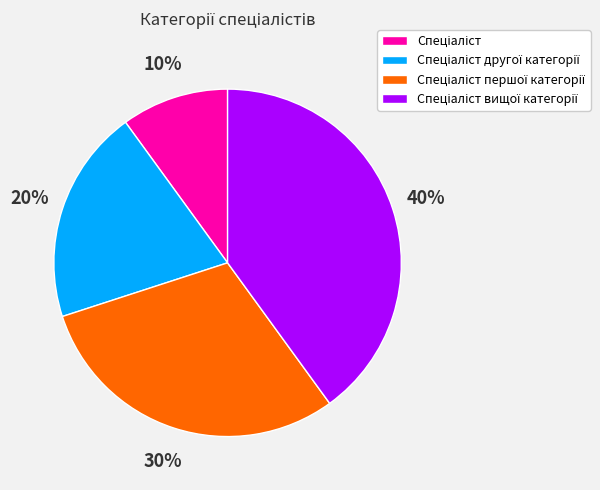

How many segments does this pie chart have?

4